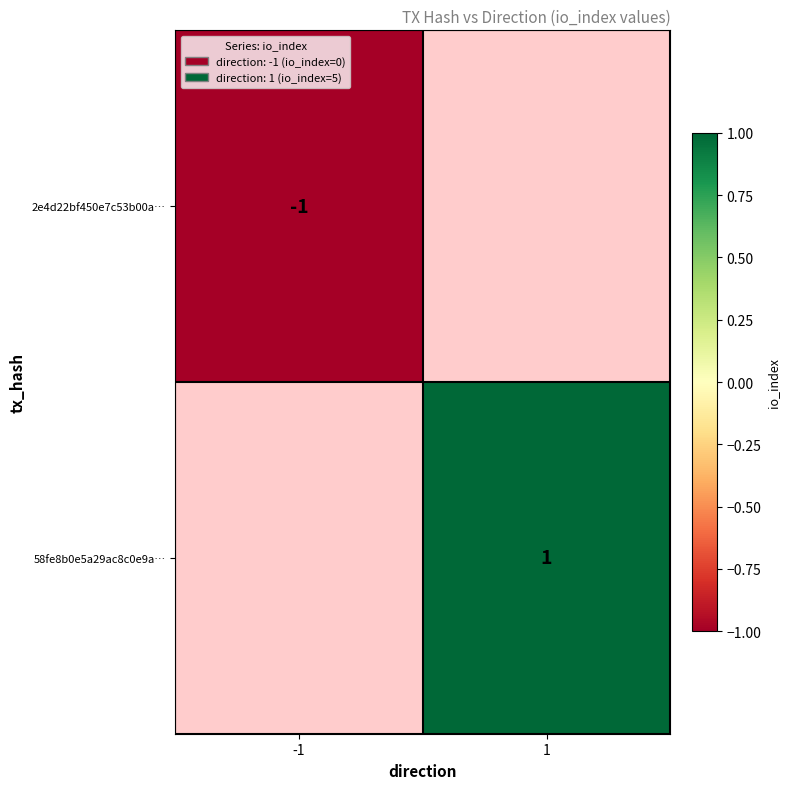

The value of 2e4d22bf450e7c53b00a… at -1 is -1. True or false?

True